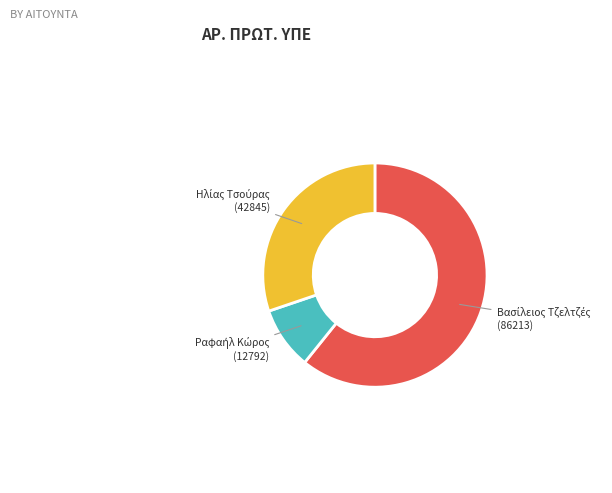

Is there a majority slice in this chart?

Yes